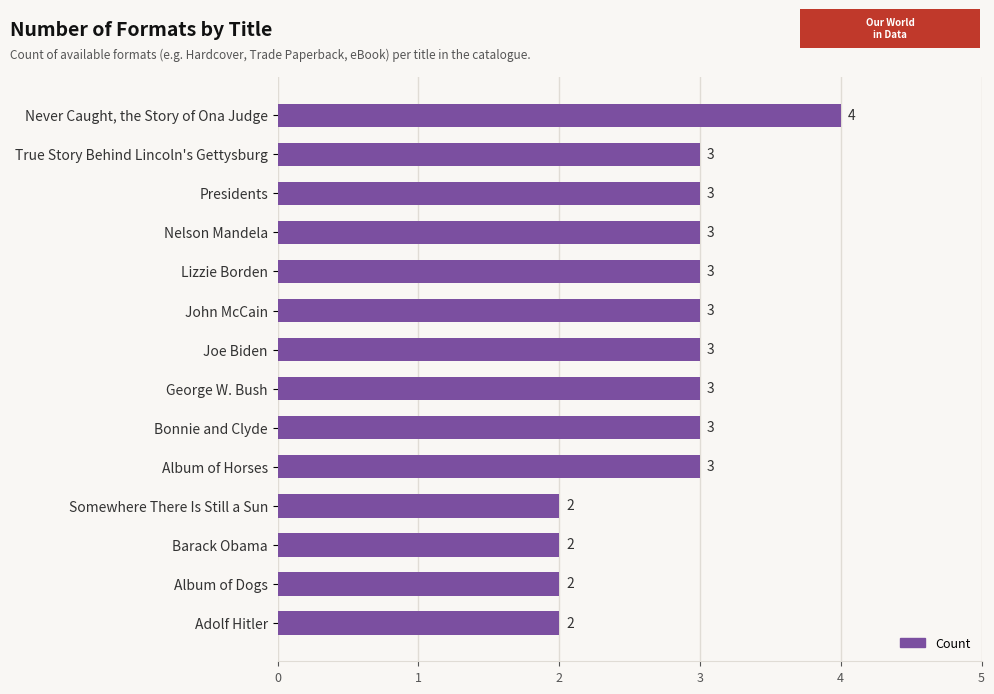

The value at Never Caught, the Story of Ona Judge is 4. True or false?

True